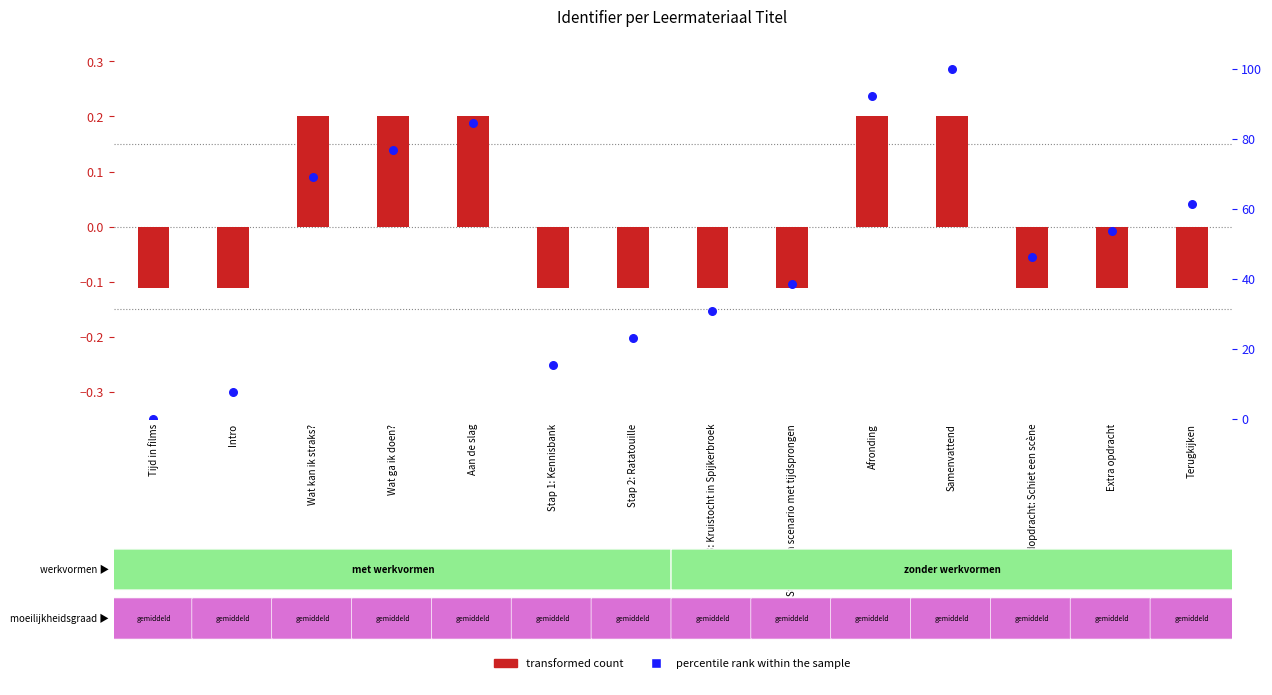

At how many categories does at least one series exceed 24?

10